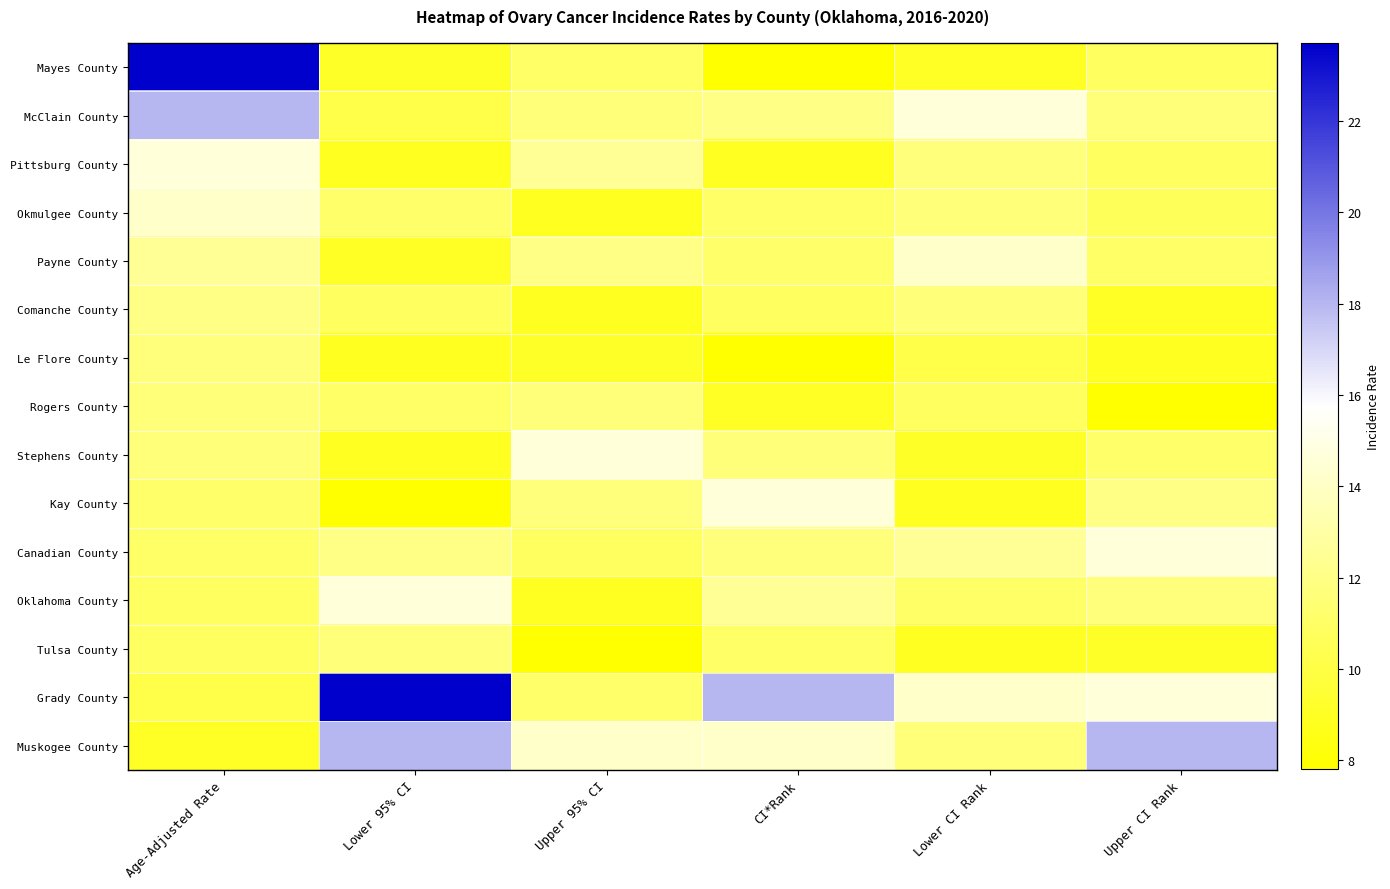

Which label corresponds to the smallest value in the chart?

CI*Rank